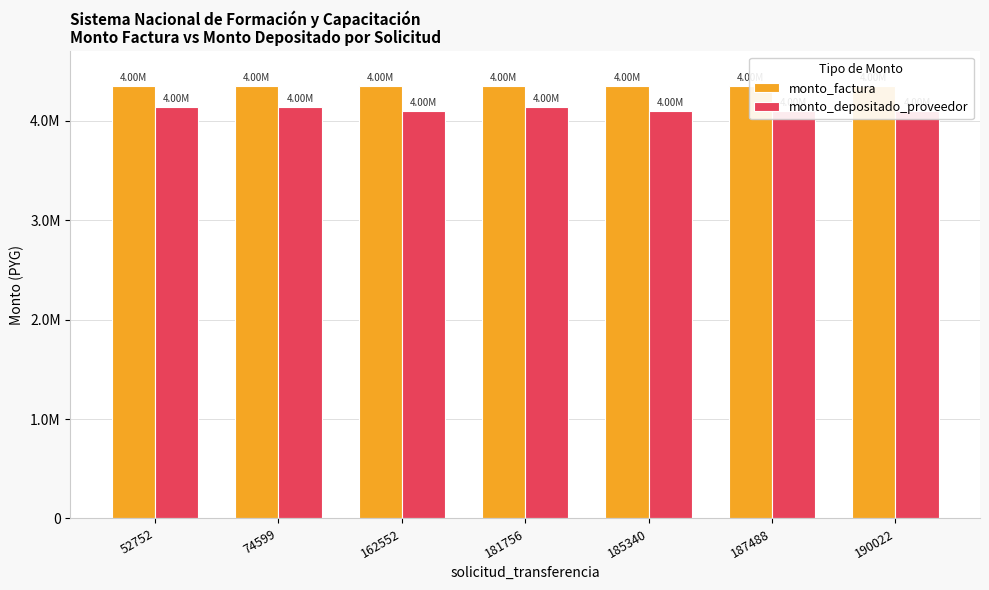

At which category is the sum across all series the highest?

52752